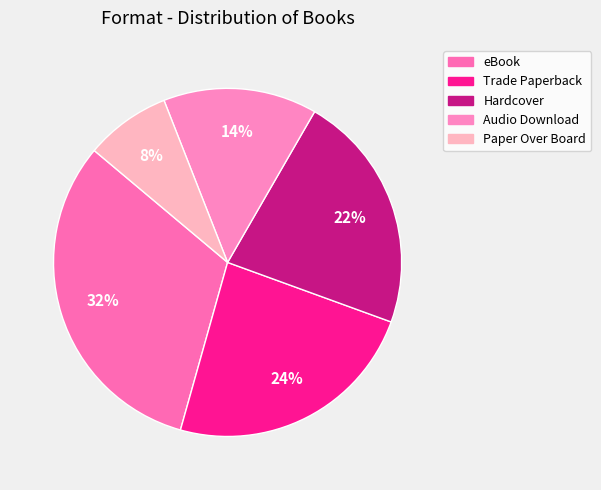

Does Paper Over Board represent more than half of the total?

No